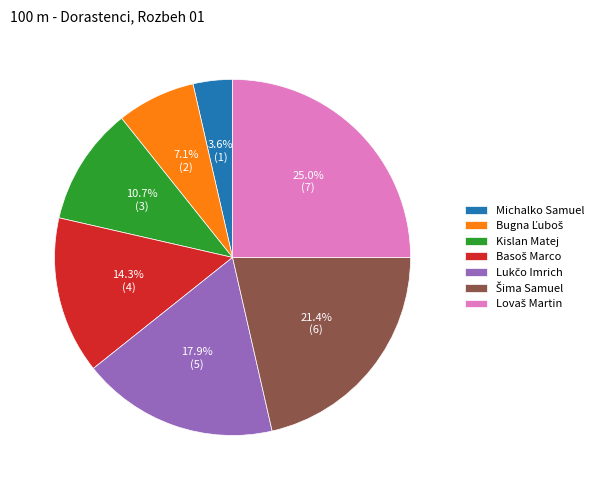

Which slice is the smallest?

Michalko Samuel